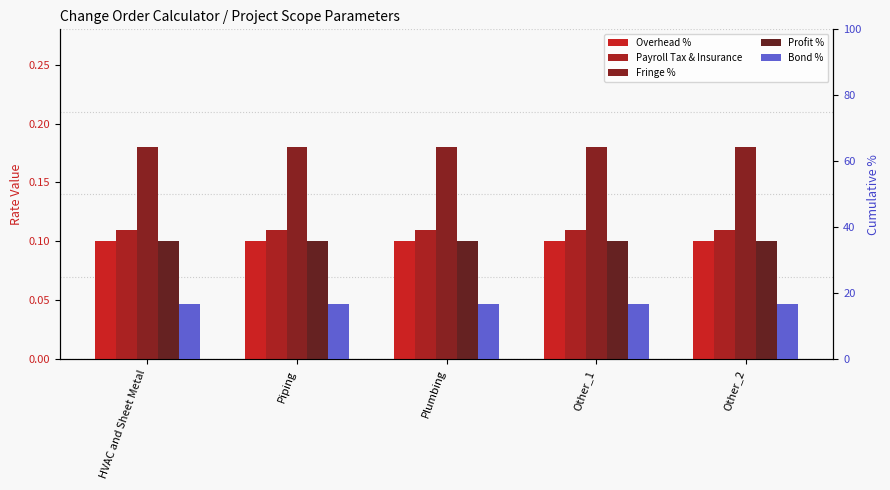

What value does the Bond % series have at Plumbing?

16.7